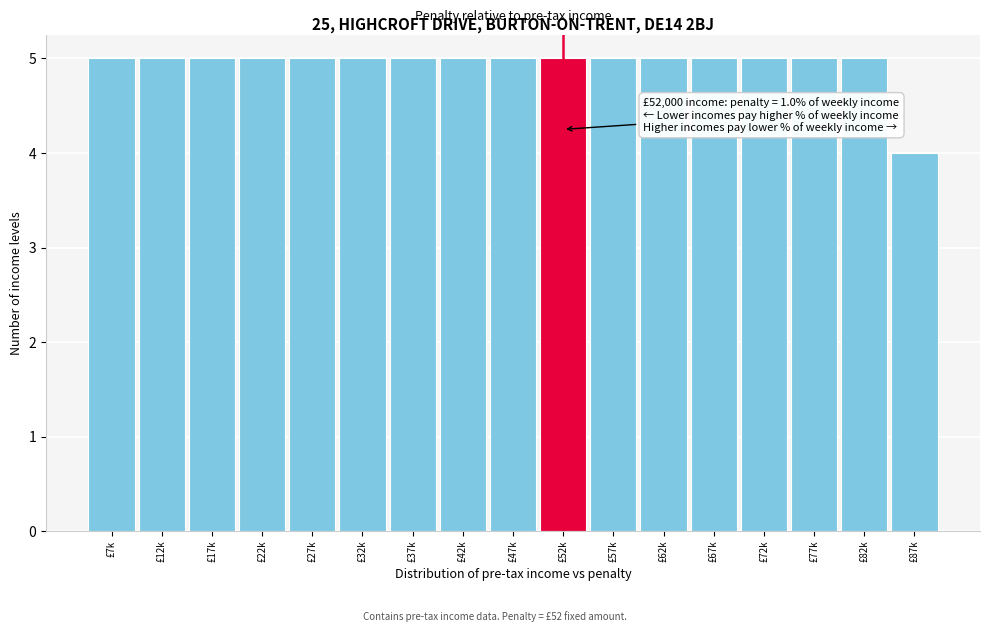

Reading left to right, what are all the values shown in this chart?

£7k=5	£12k=5	£17k=5	£22k=5	£27k=5	£32k=5	£37k=5	£42k=5	£47k=5	£52k=5	£57k=5	£62k=5	£67k=5	£72k=5	£77k=5	£82k=5	£87k=4